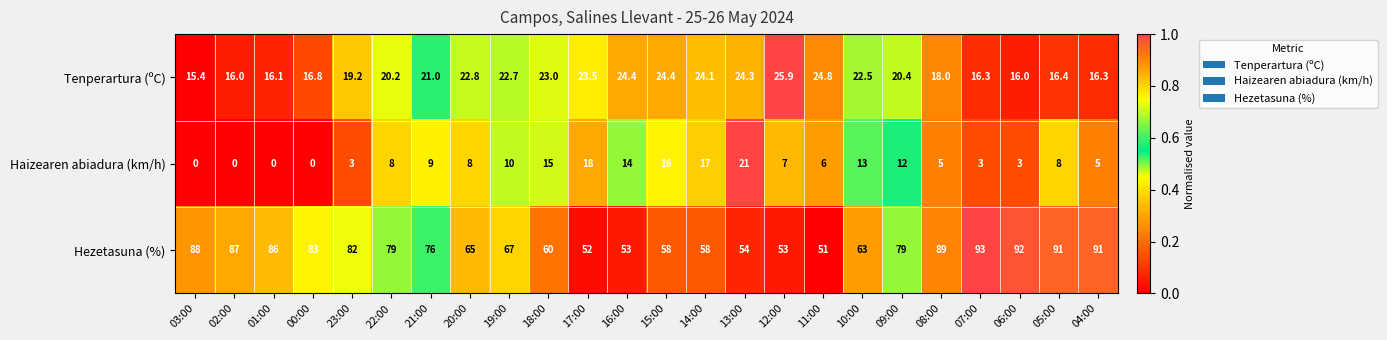

The value of Haizearen abiadura (km/h) at 01:00 is 0.0. True or false?

True